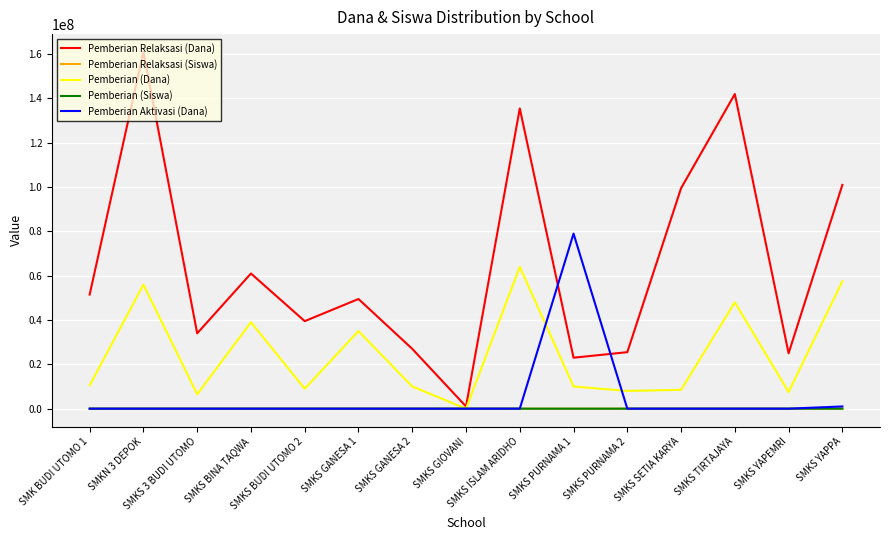

Which series has the largest range (max minus min)?

Pemberian Relaksasi (Dana)